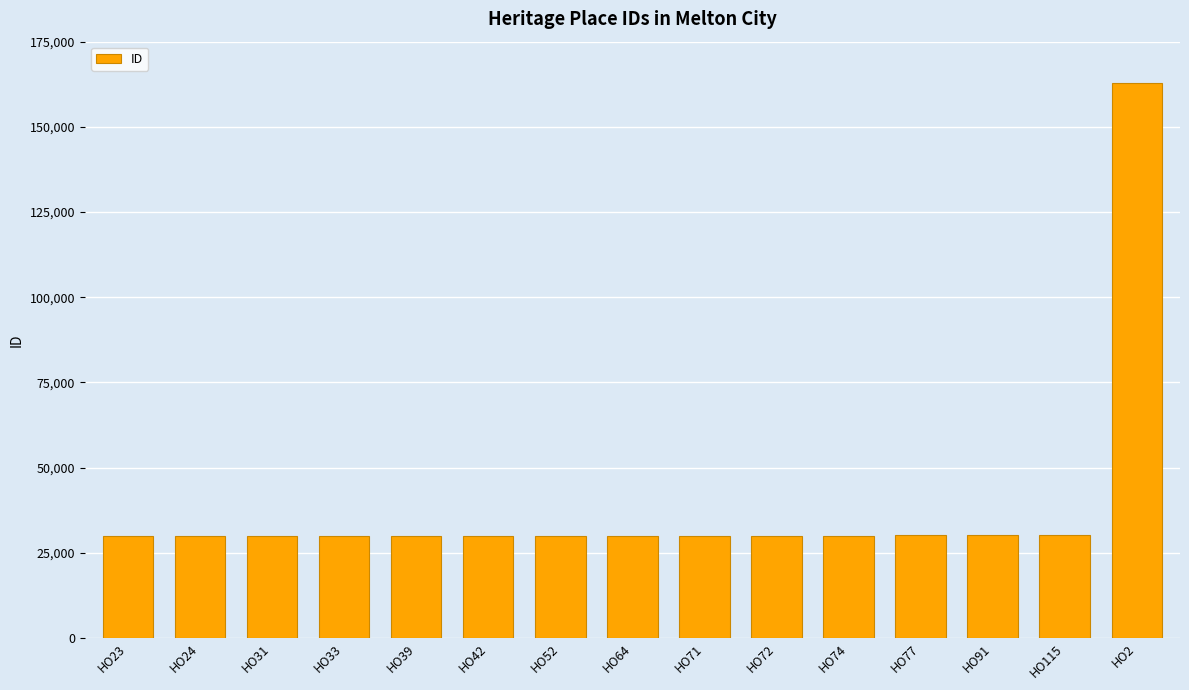

Approximately how many times larger is the value at HO42 compared to HO52?

1.0